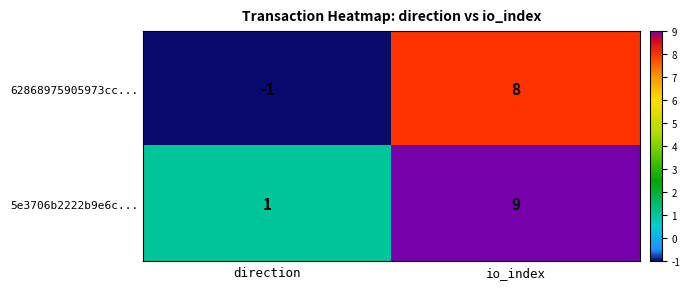

Which label corresponds to the smallest value in the chart?

direction